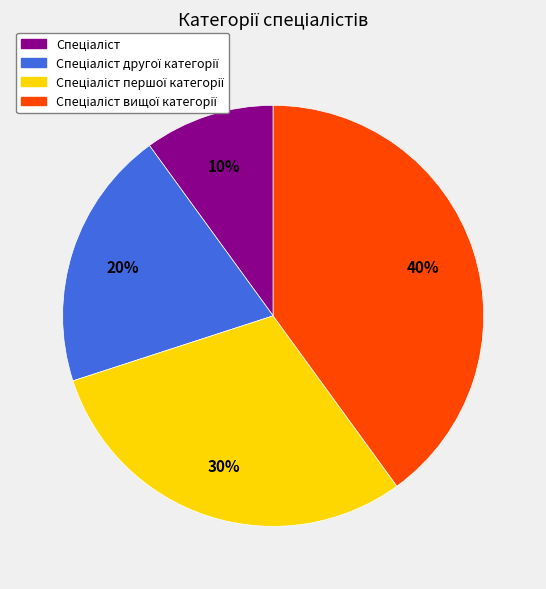

Count the number of slices in the pie.

4